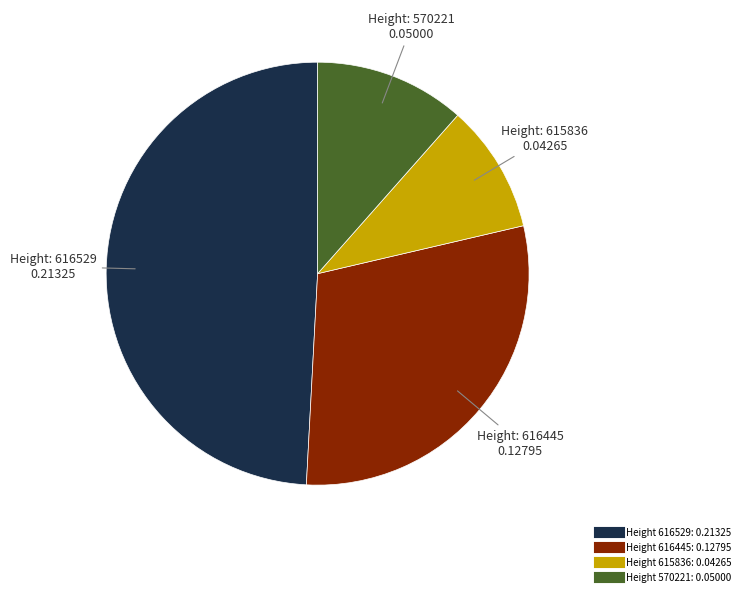

How many slices are in this pie chart?

4